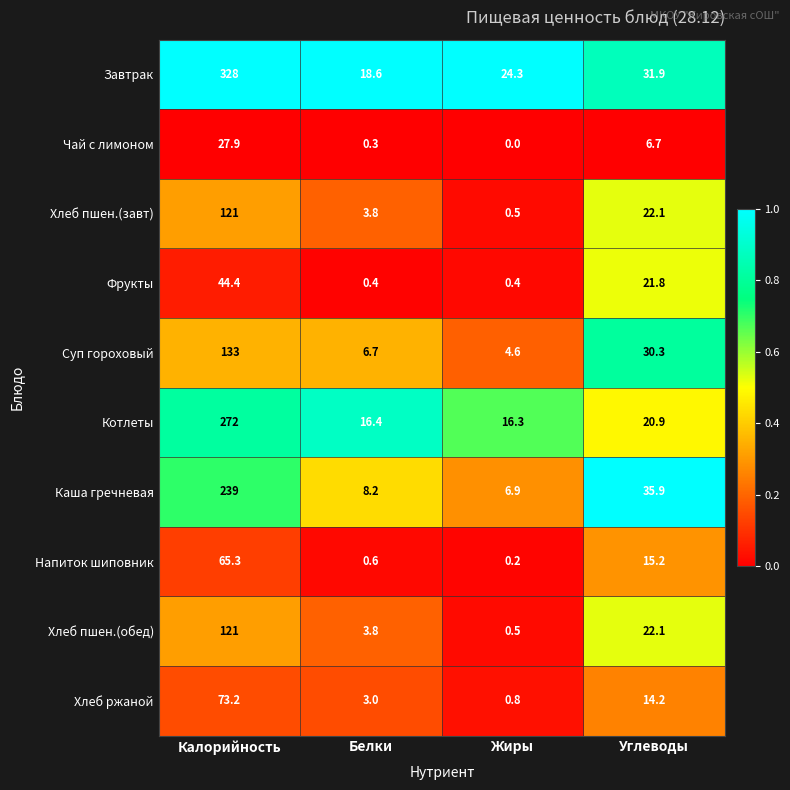

Which series has the largest total across all categories?

Завтрак